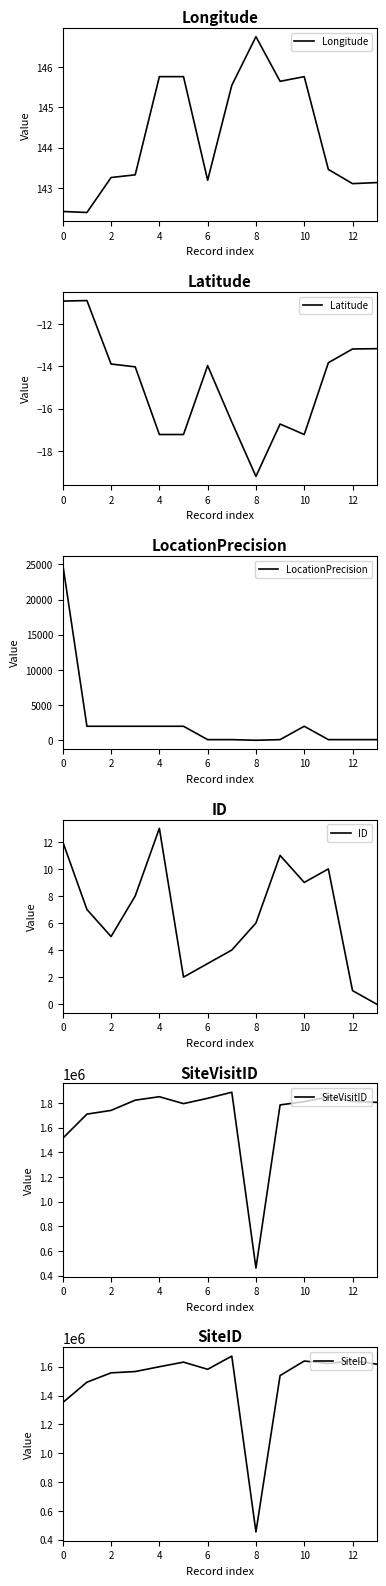

What is the label of the 2nd point from the right?

12